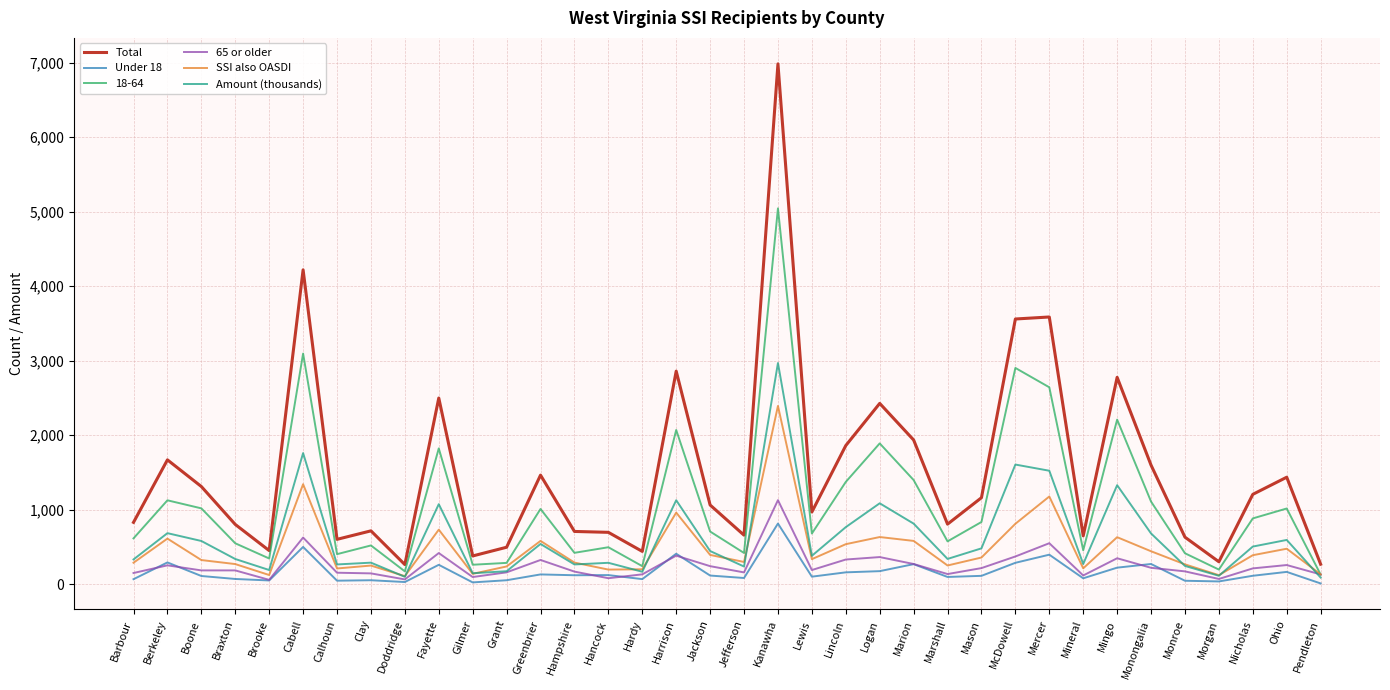

Where does the Amount (thousands) series first go above 444?

Berkeley